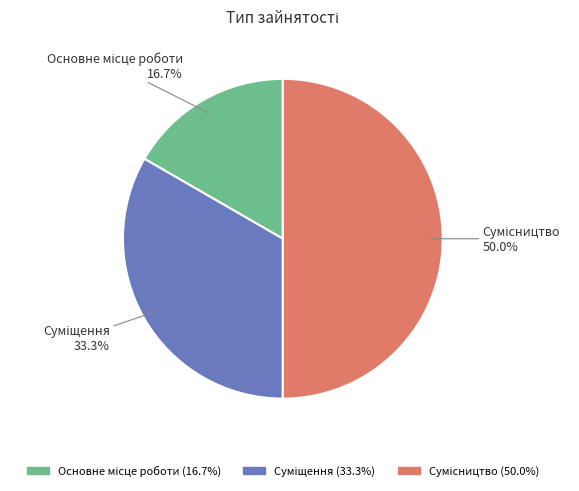

How many slices are in this pie chart?

3